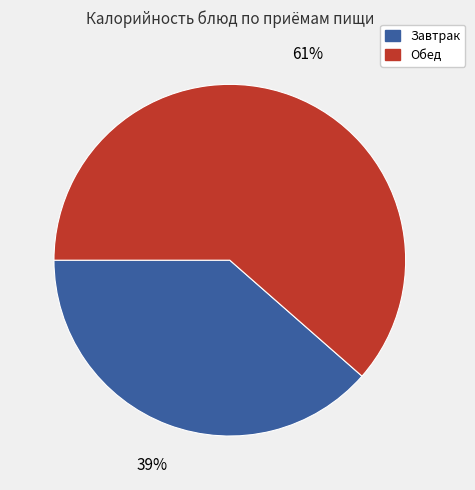

To the nearest percent, what is the average slice percentage?

50%